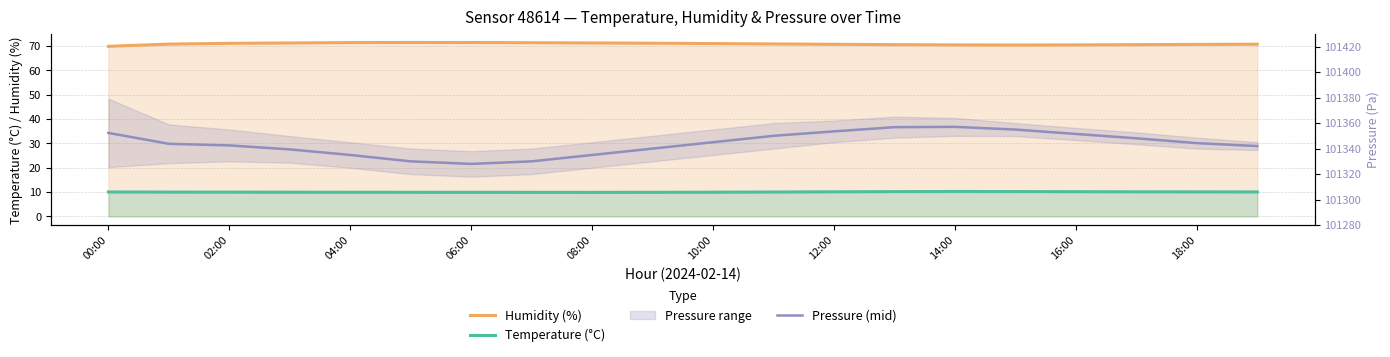

At 17, list the series in order from smallest to largest.

Temperature (°C), Humidity (%), Pressure (mid)